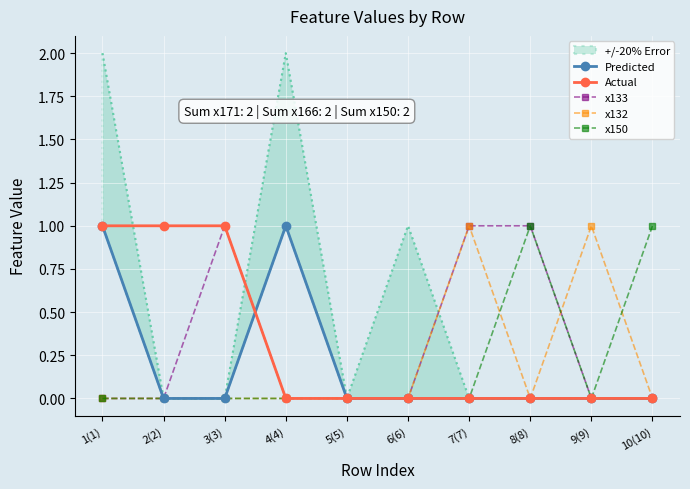

Which label corresponds to the largest value in the chart?

1(1)